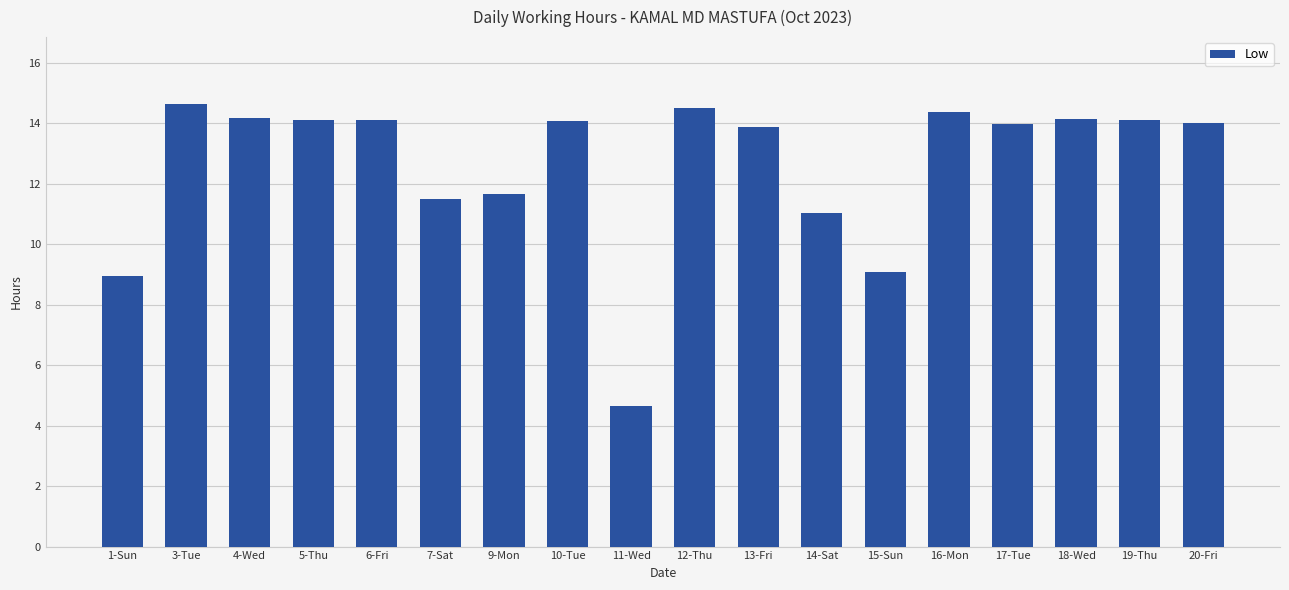

What is the smallest value displayed?

4.6